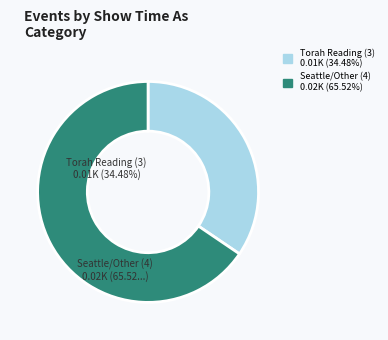

Does Seattle/Other (4) represent more than half of the total?

Yes